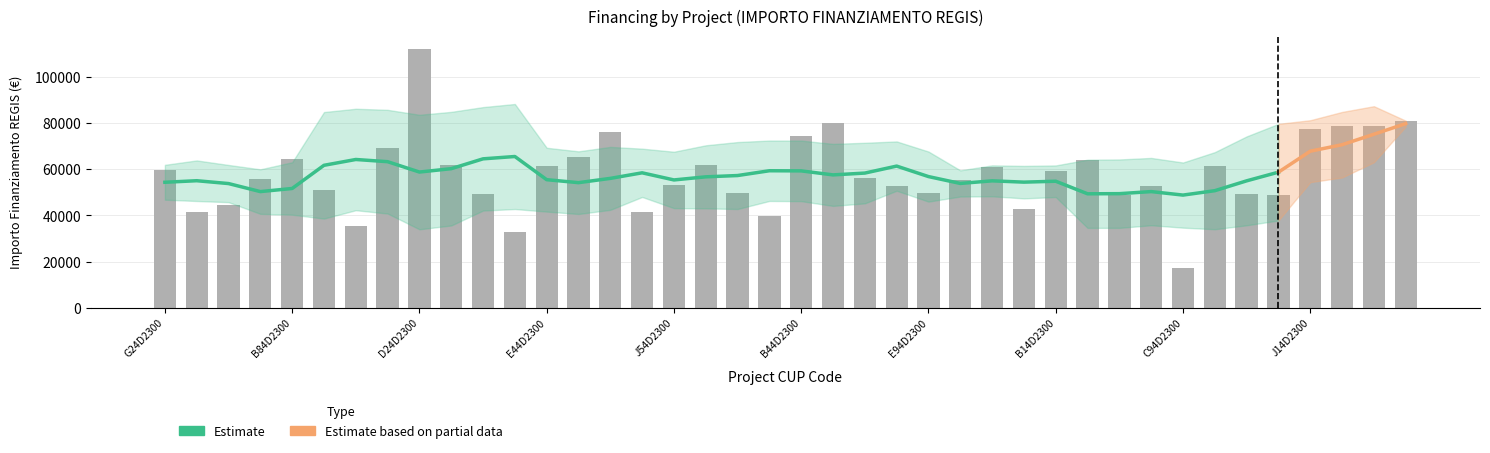

Reading left to right, list all the values displayed in this chart.

59706.2	41637.2	44386.8	55778.1	64419.8	51064.5	35352.3	69133.5	111949.1	62063.0	49100.5	32995.5	61277.4	65205.4	76203.9	41637.2	53028.5	62063.0	49886.1	39673.2	74632.7	80132.0	56170.9	52635.7	49886.1	55385.3	60884.6	42815.6	59313.4	64027.0	48707.7	52635.7	17283.4	61277.4	49100.5	48707.7	77382.4	78560.8	78953.6	80917.6